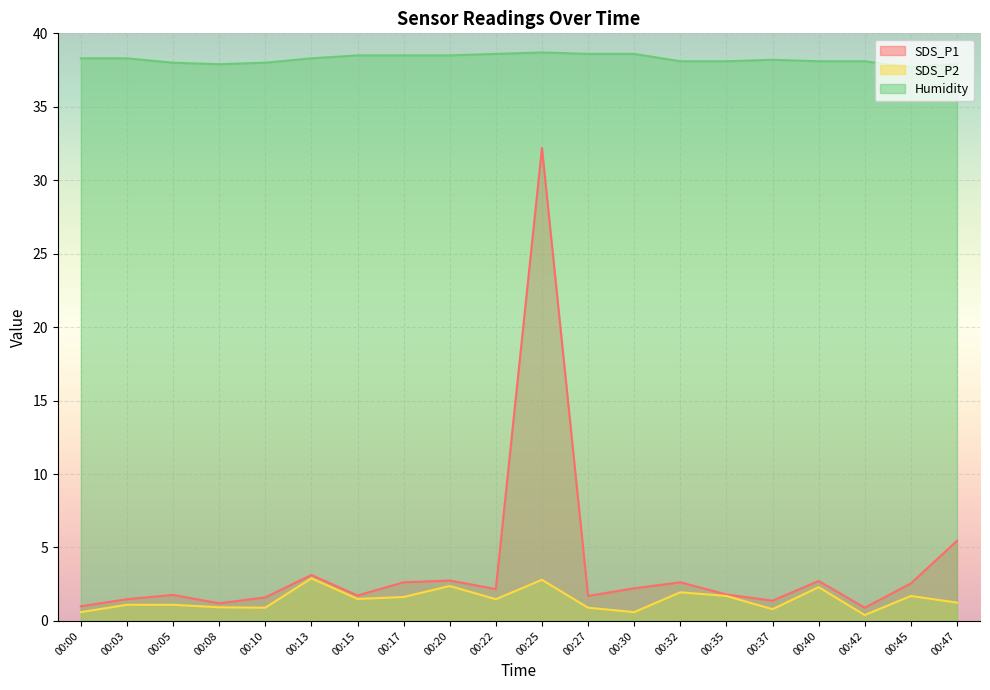

True or false: SDS_P2 has a value of 1.7 at 00:45.

True